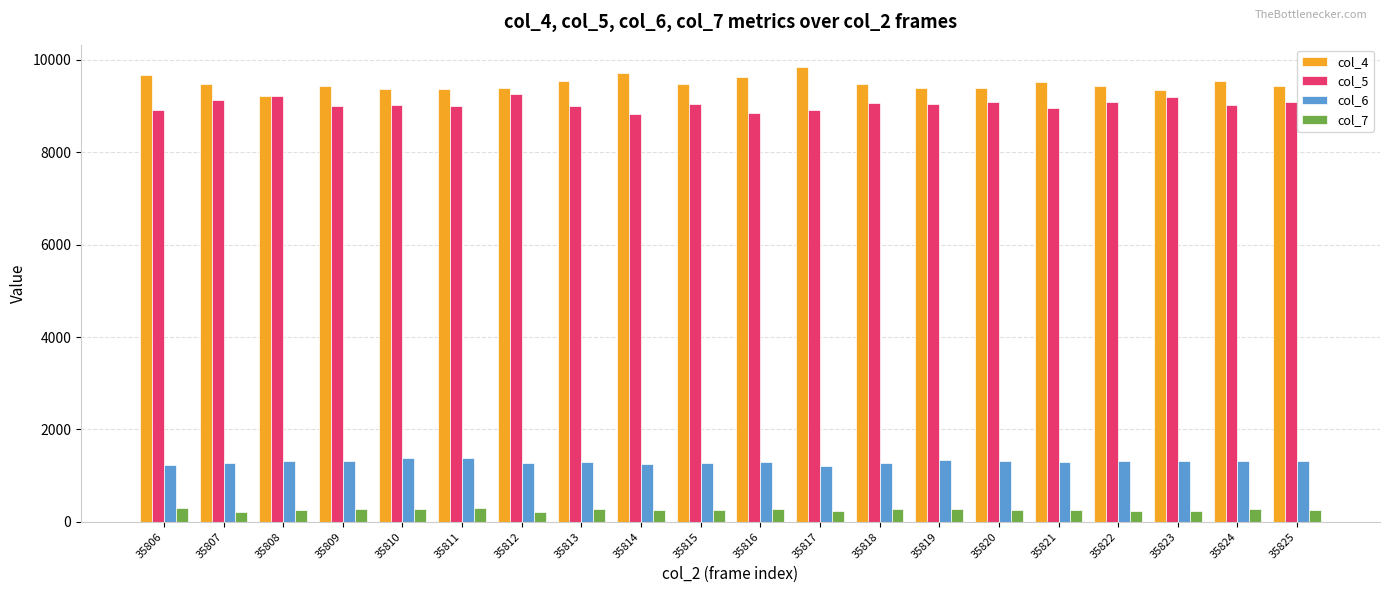

What is the highest value of the col_7 series?

299